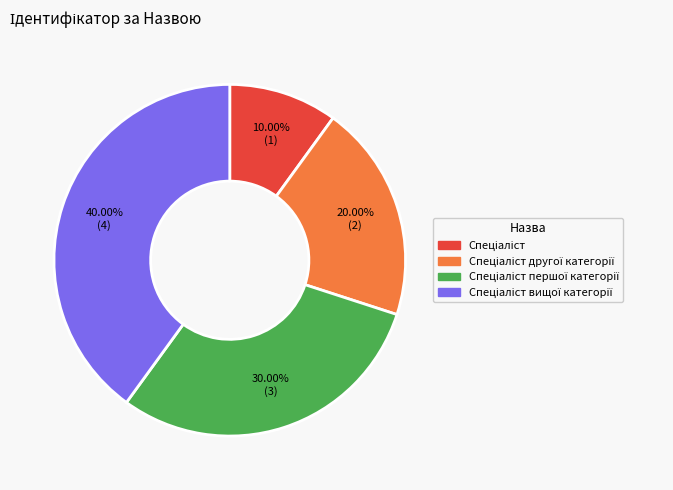

Does any single category account for the majority?

No